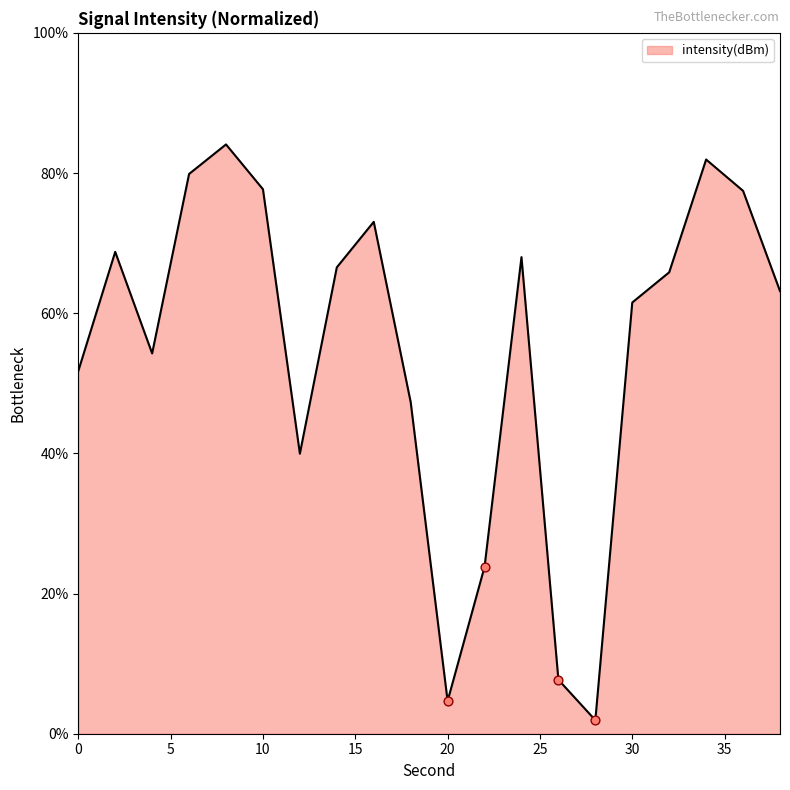

What is the difference between the maximum and minimum values?

82.1